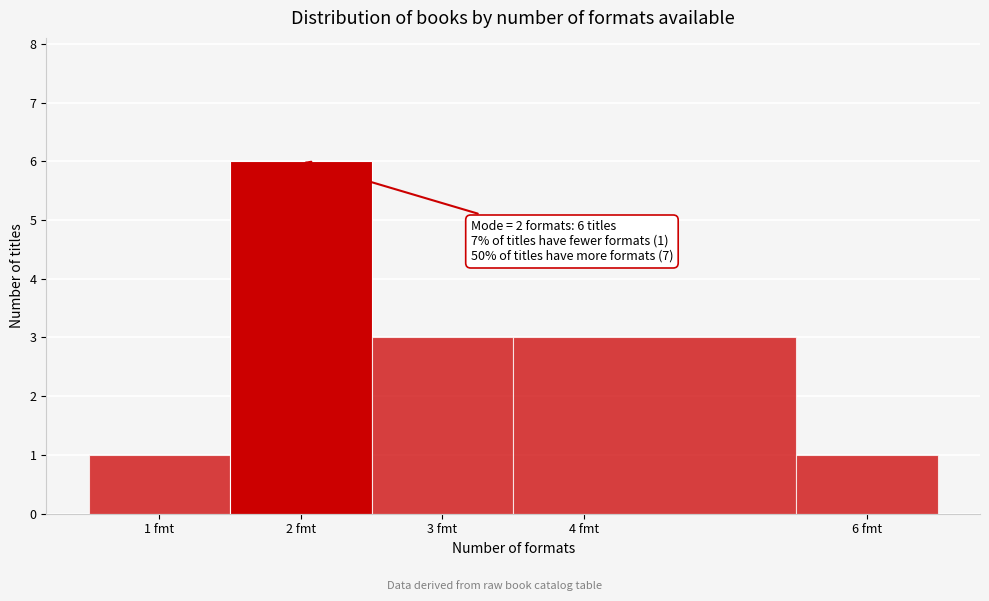

Which range on the x-axis has the tallest bar?

1.5 to 2.5